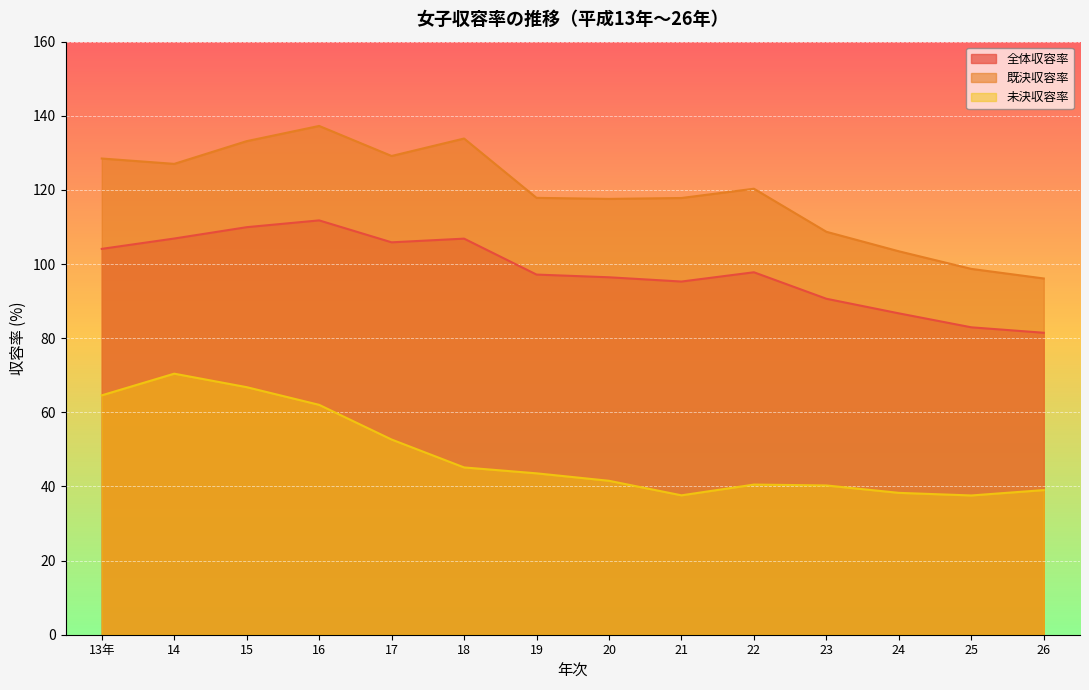

Between 16 and 23, which is larger?

16